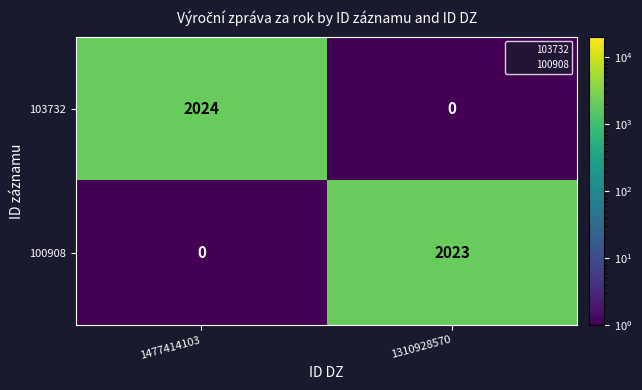

Reading left to right, transcribe all the data shown in this chart.

103732: 1477414103=2024	1310928570=0
100908: 1477414103=0	1310928570=2023